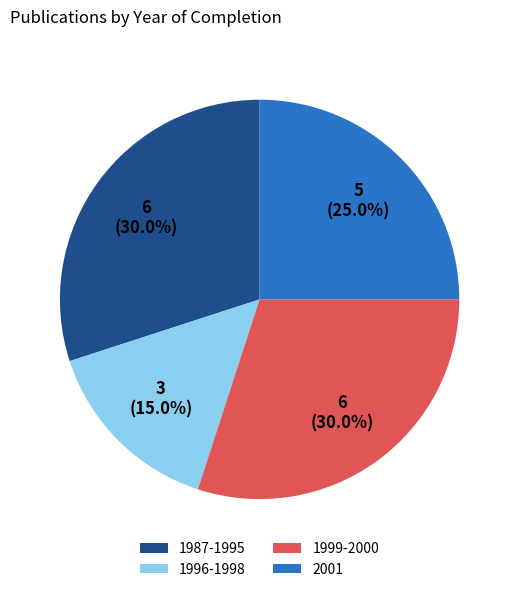

Does 2001 represent more than half of the total?

No